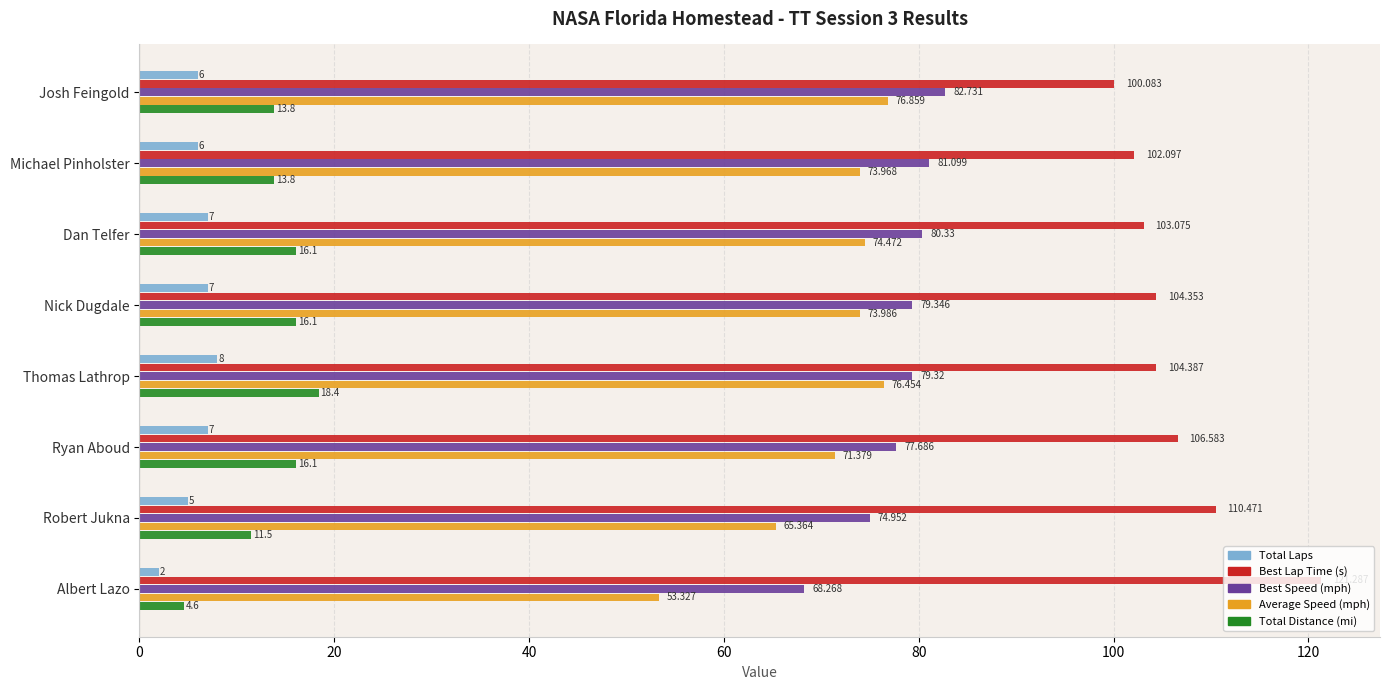

At which category is the sum across all series the highest?

Thomas Lathrop